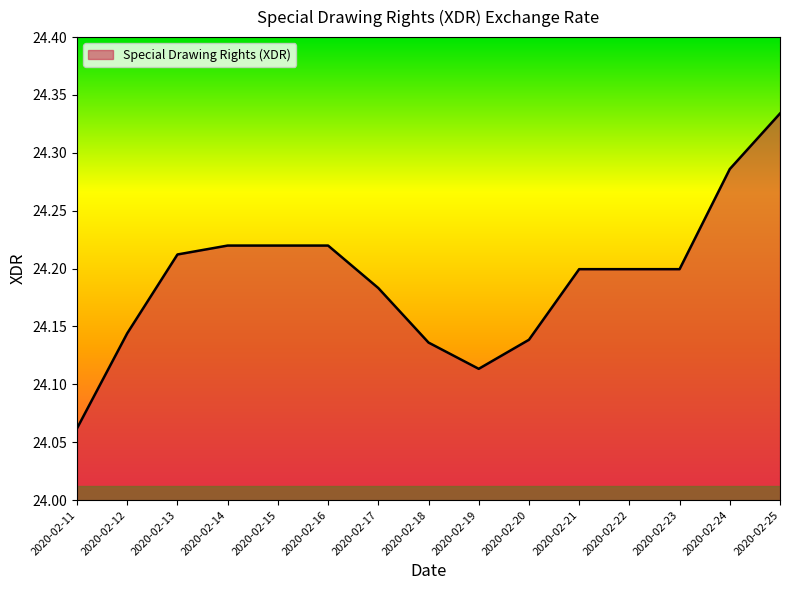

How many values are between 24 and 25?

15